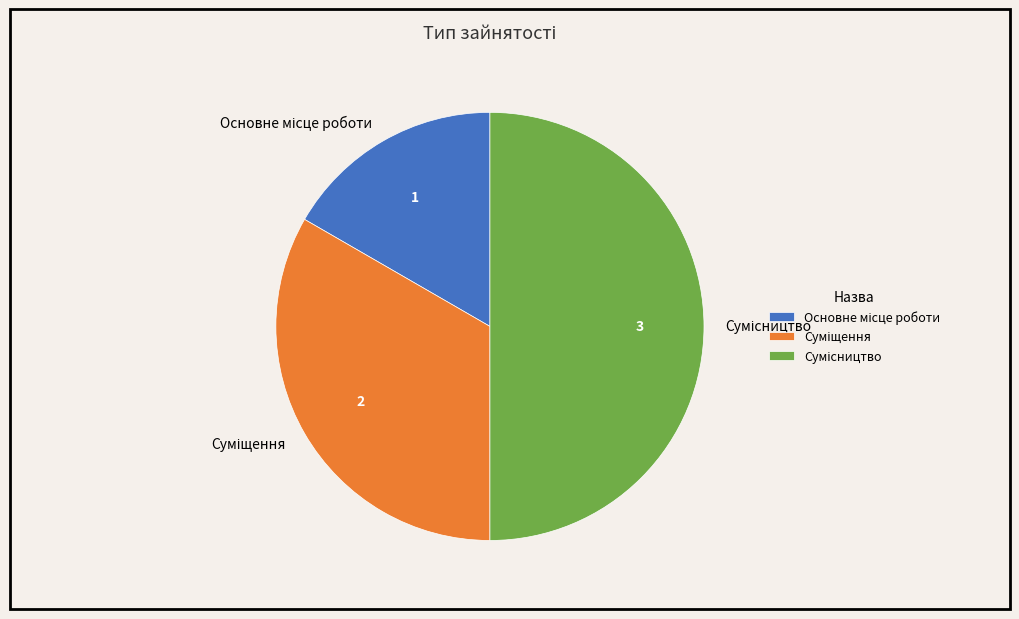

To the nearest percent, what is the difference between the largest and smallest slice percentages?

33%